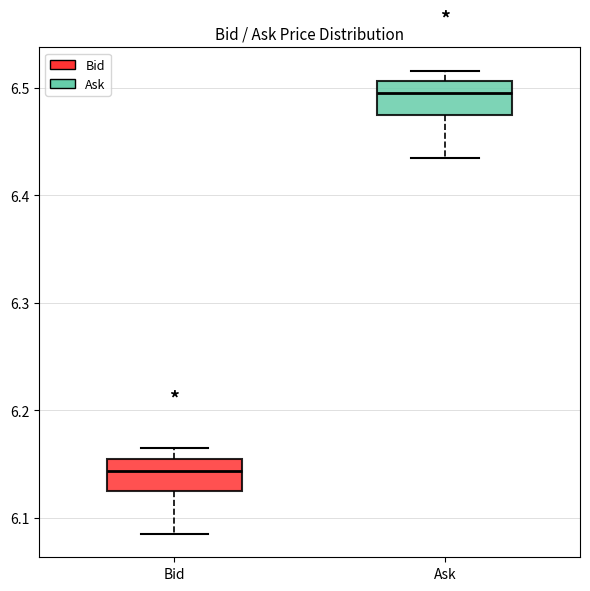

Which box has the lowest median line?

Bid